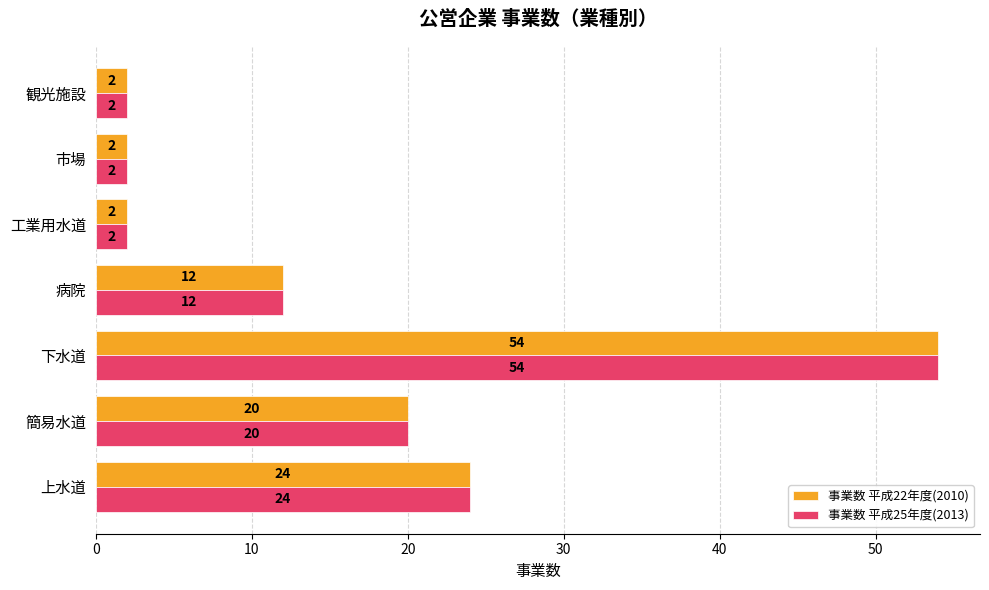

The 事業数 平成25年度(2013) series shows 20 at 簡易水道. True or false?

True